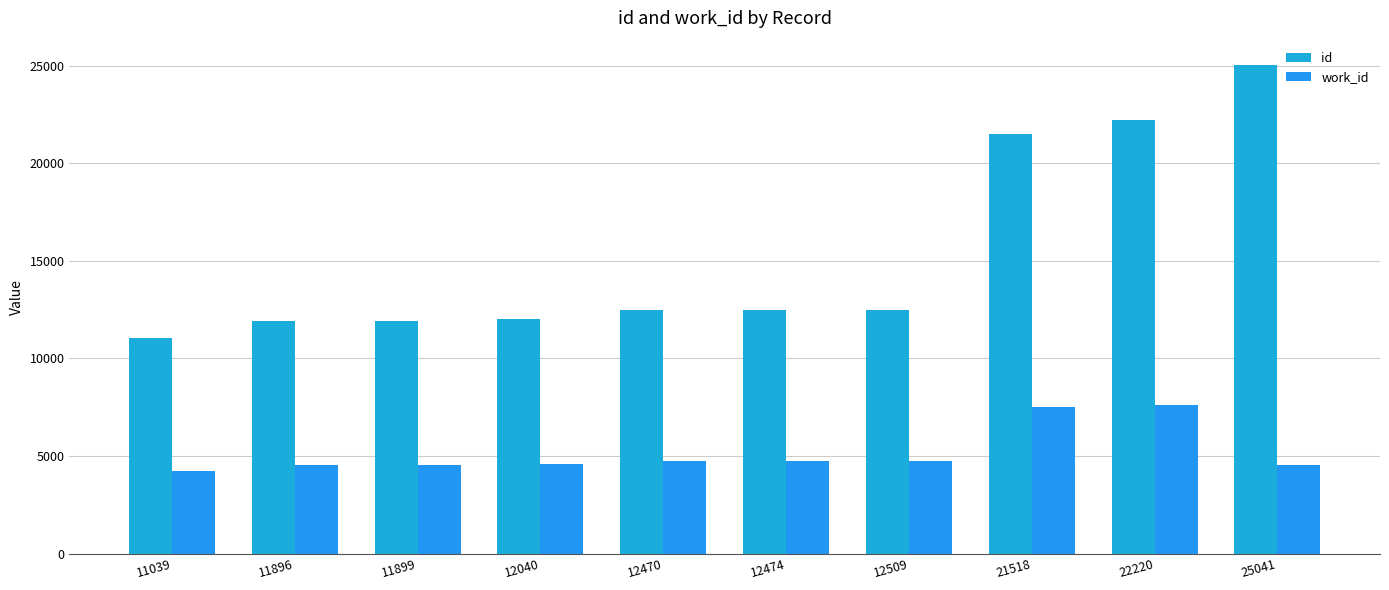

What is the maximum value for id?

25041